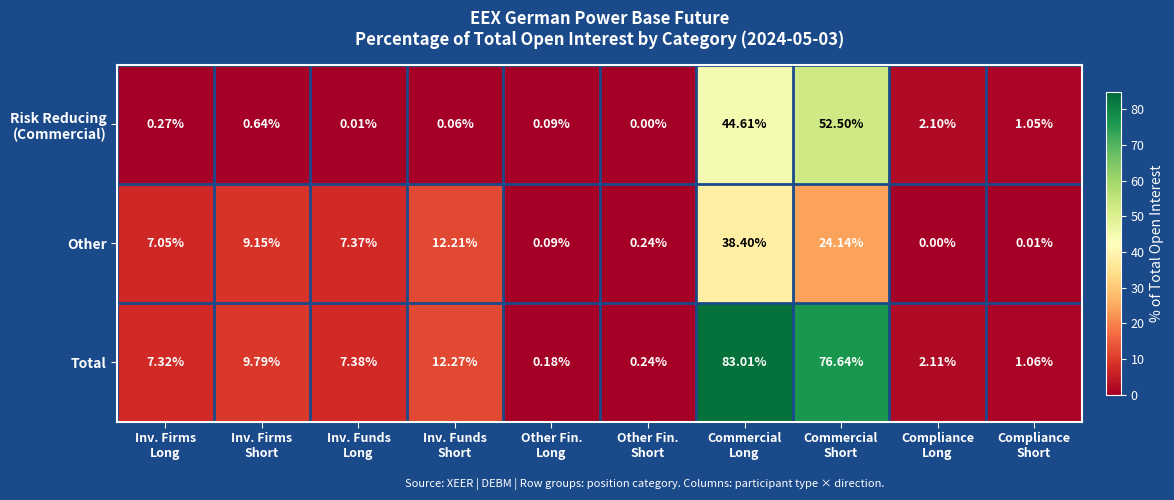

Which series has the largest total across all categories?

Total